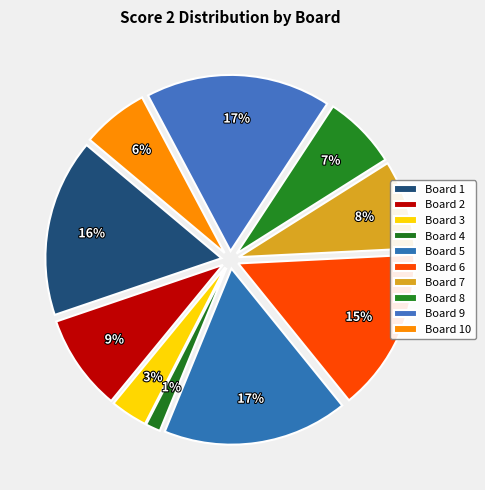

To the nearest percent, what portion does 8 represent?

7%